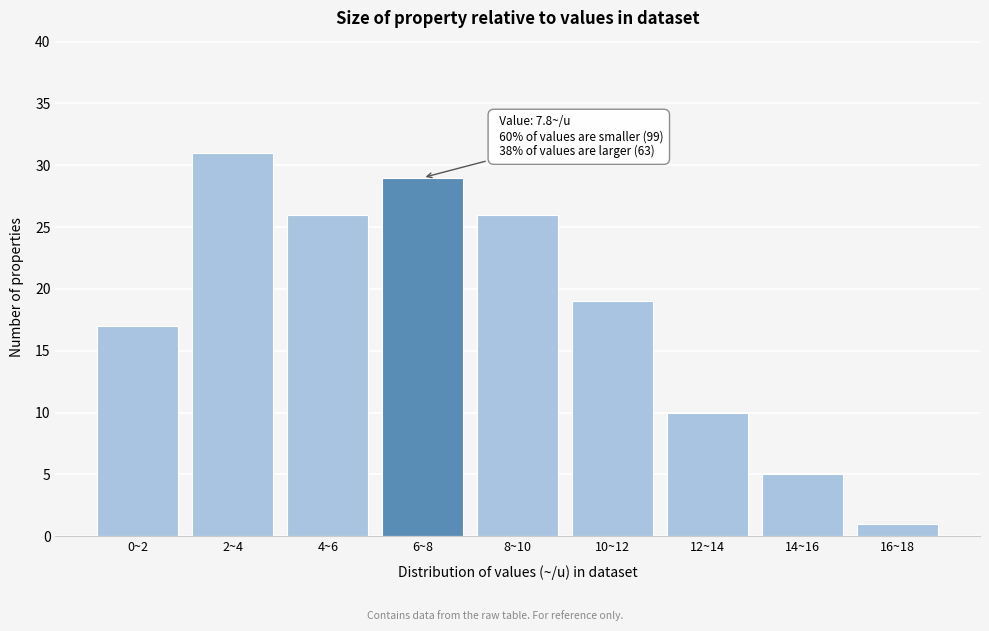

Reading left to right, list all the values displayed in this chart.

0~2=17	2~4=31	4~6=26	6~8=29	8~10=26	10~12=19	12~14=10	14~16=5	16~18=1